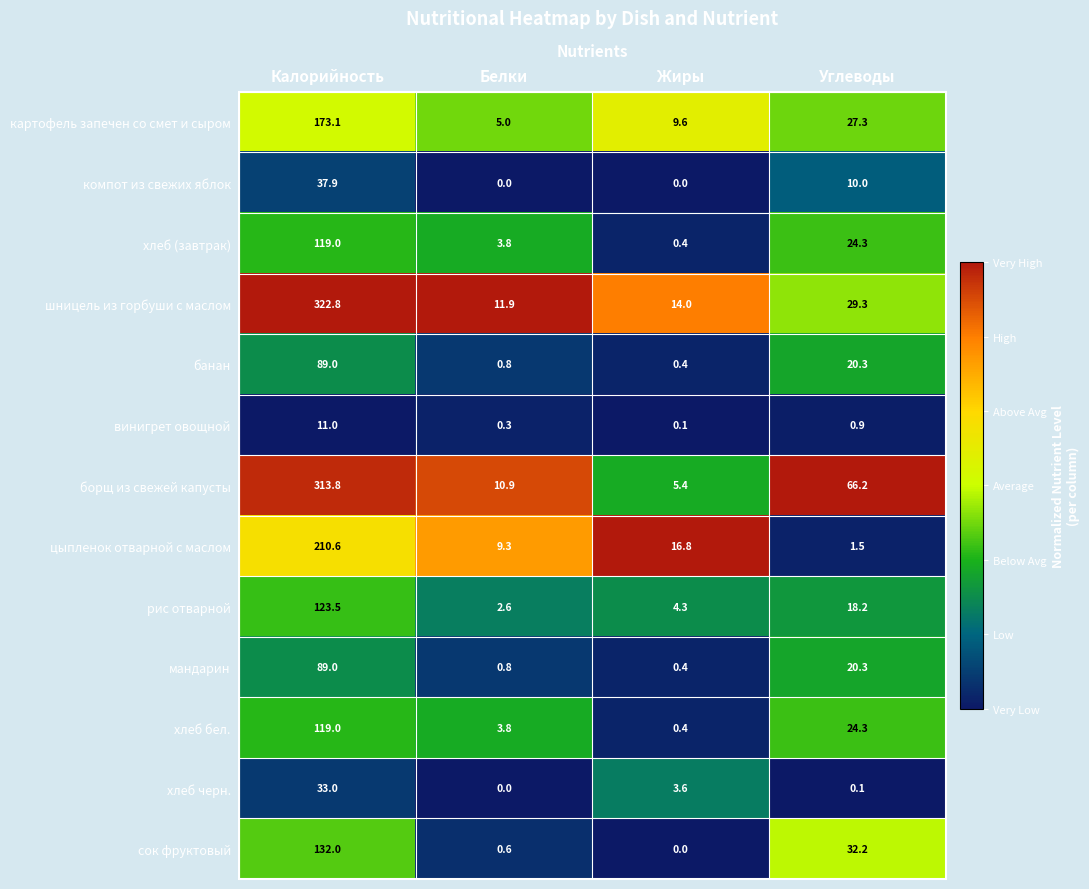

The value of банан at Белки is 0.8. True or false?

True